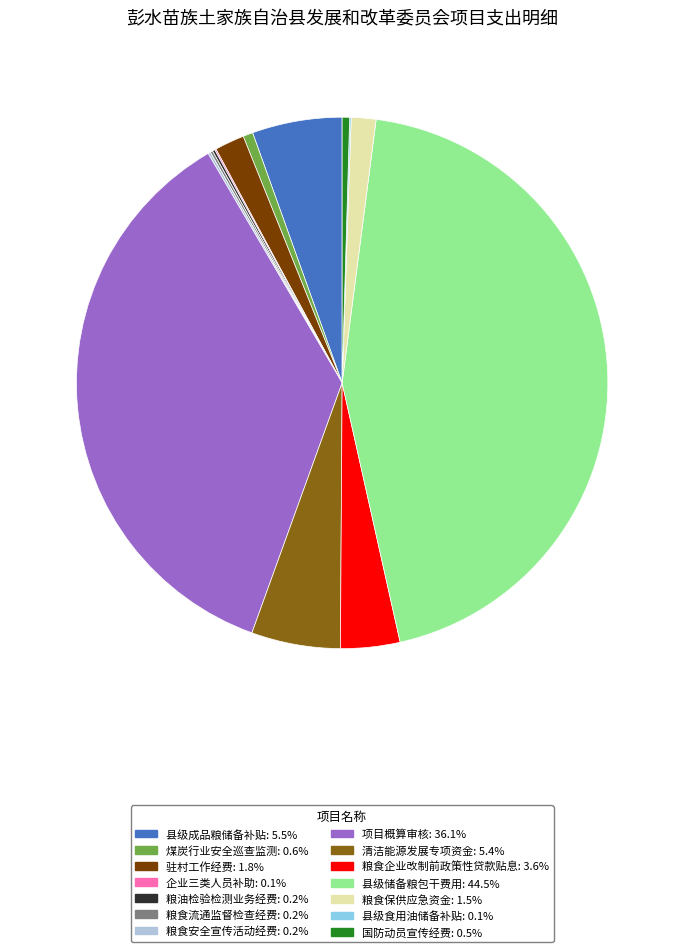

Which slice is the largest?

县级储备粮包干费用